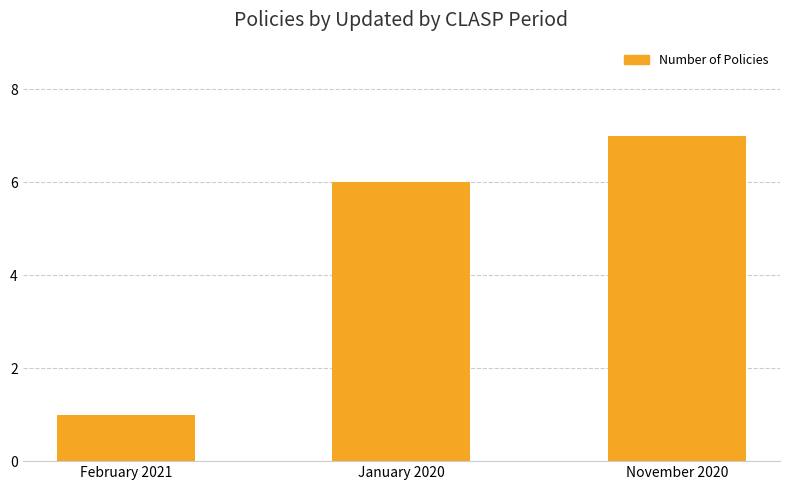

What is the smallest value displayed?

1